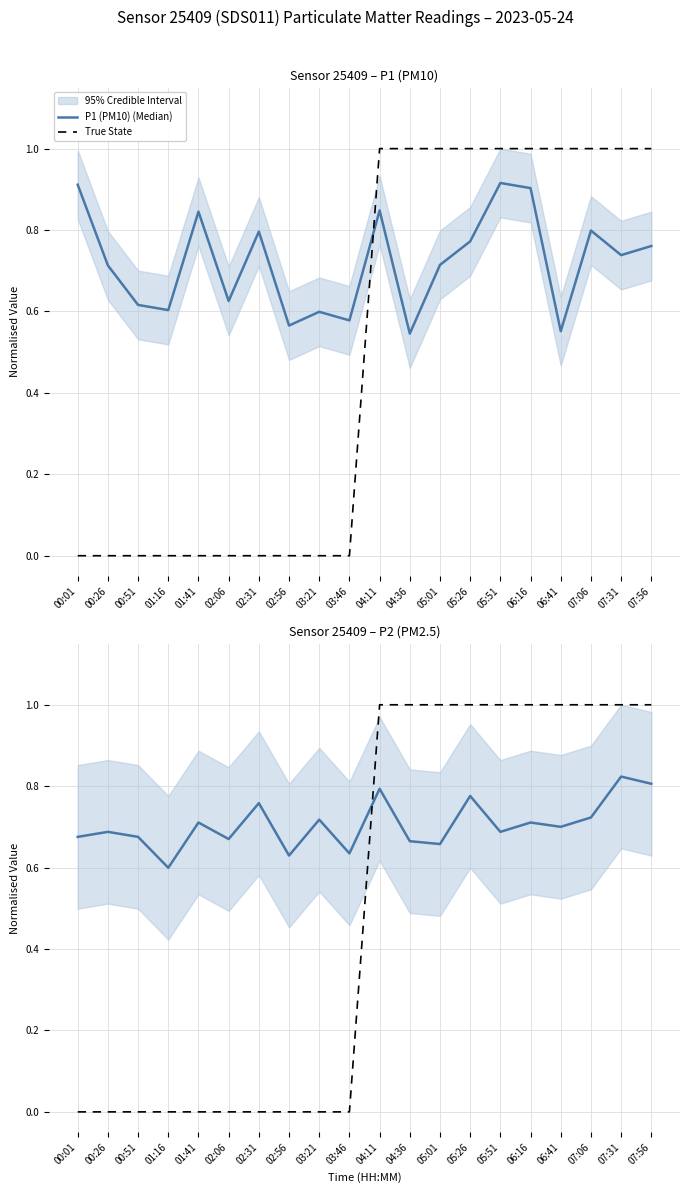

How many P1 (PM10) (Median) values are between 0 and 1?

20